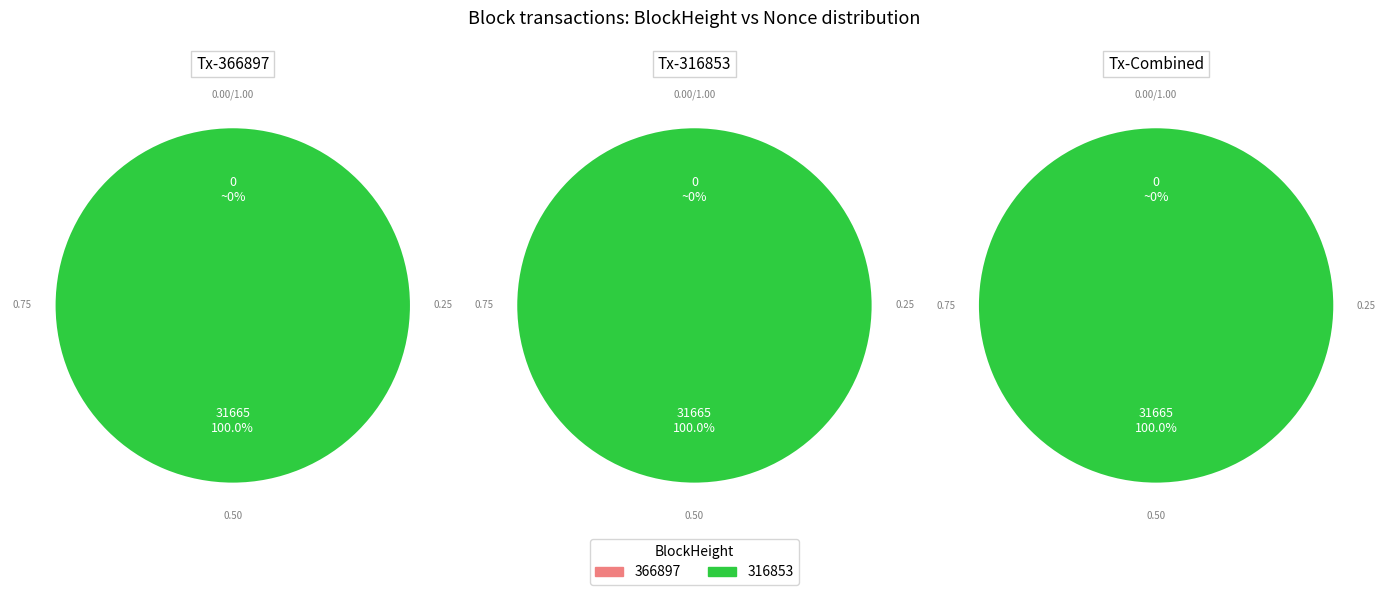

What is the largest slice in the pie chart?

316853